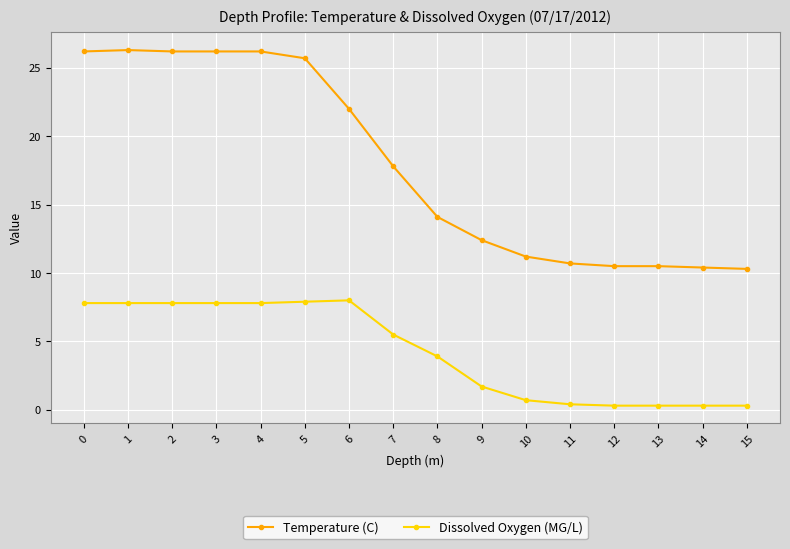

True or false: Temperature (C) and Dissolved Oxygen (MG/L) cross at least once.

False